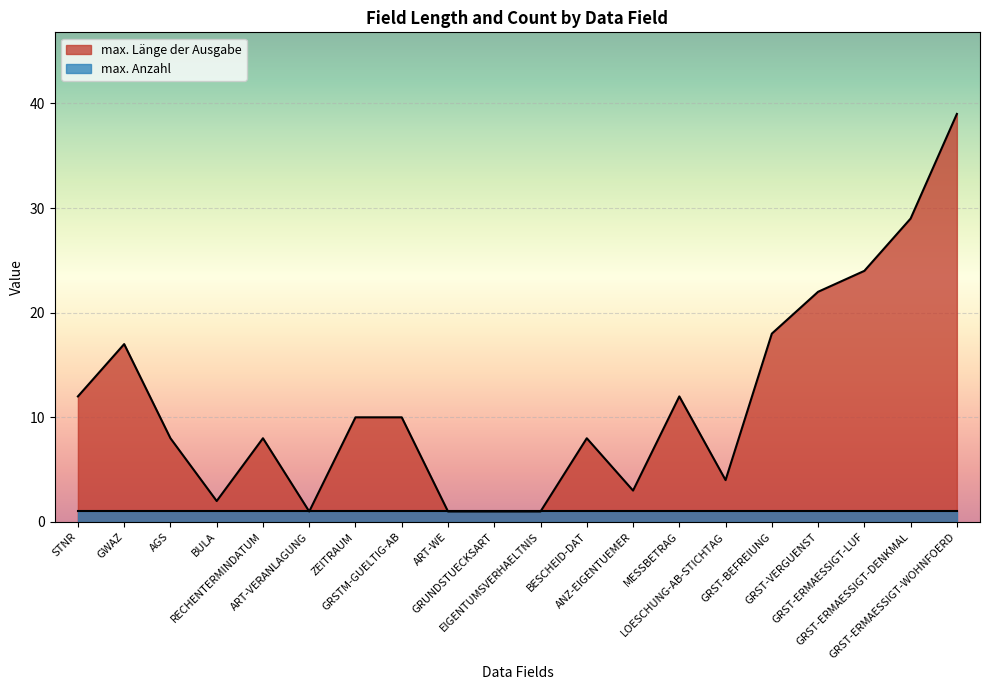

Does the chart display data point markers on the line(s)?

No